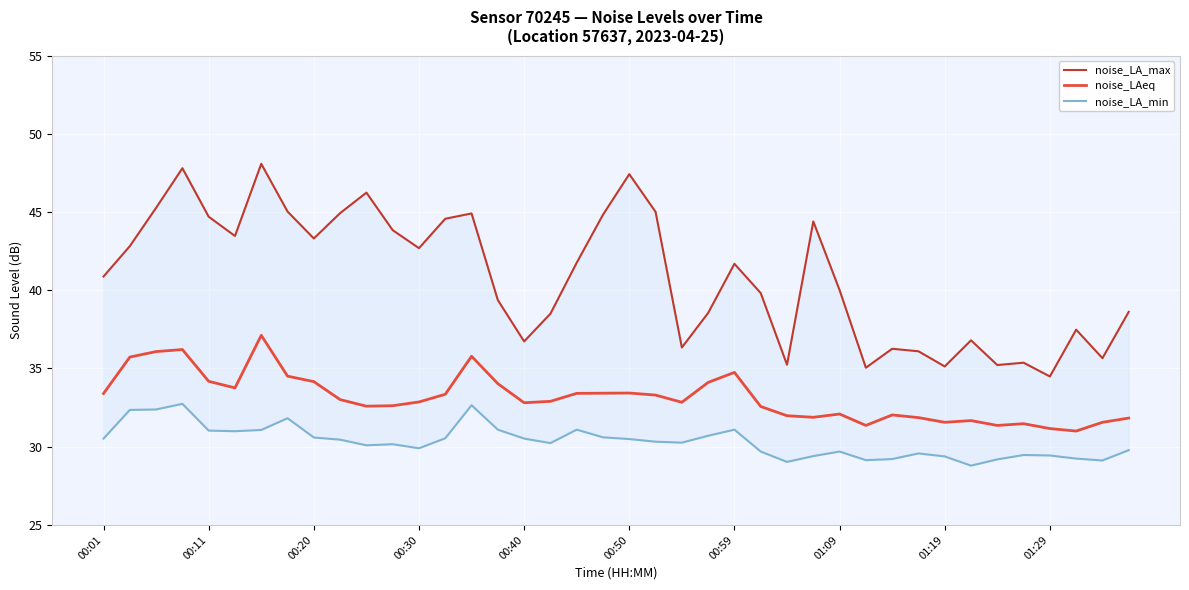

What is the difference between the maximum and second lowest values in the noise_LAeq series?

6.0